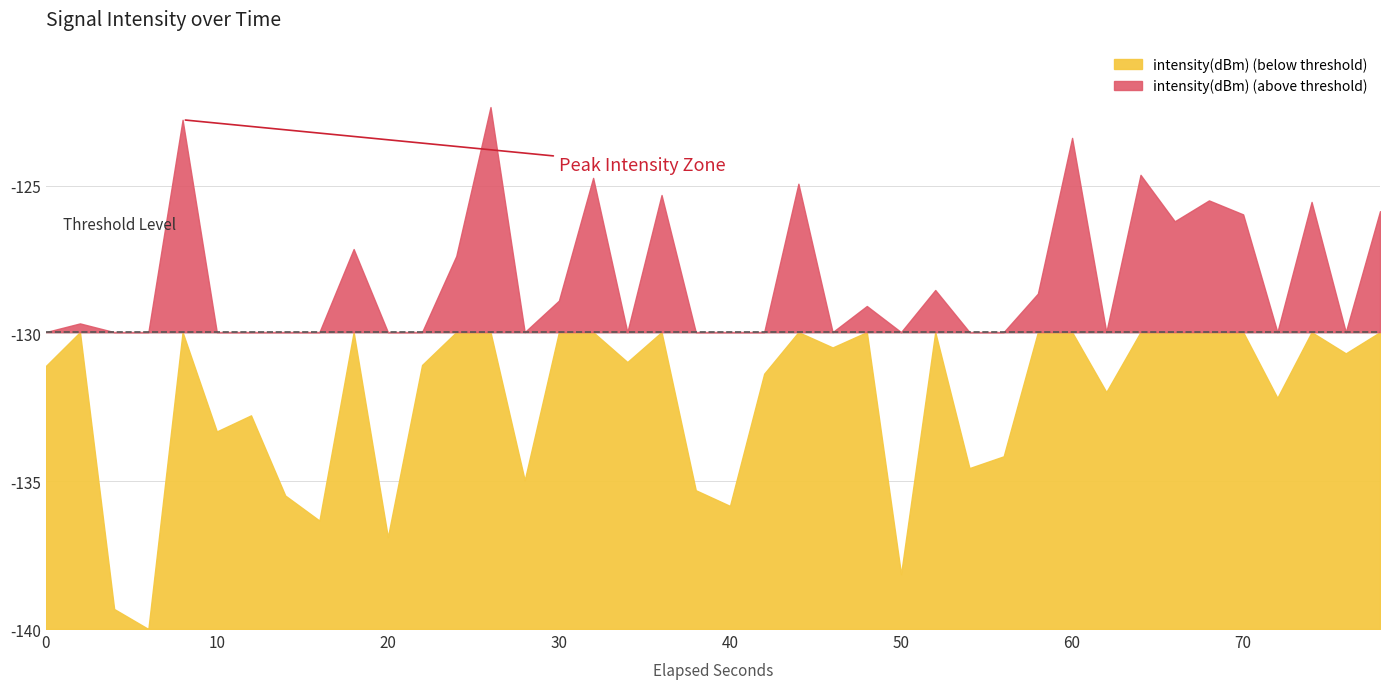

Where is the first local minimum?

3